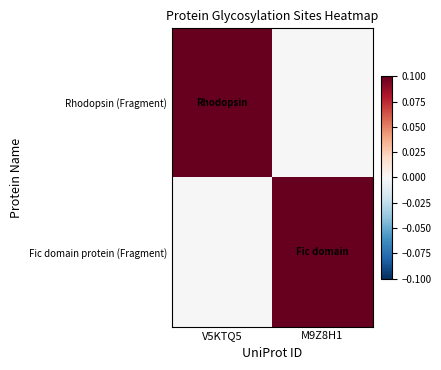

Reading left to right, what are all the values shown in this chart?

Rhodopsin (Fragment): V5KTQ5=0.1	M9Z8H1=0.0
Fic domain protein (Fragment): V5KTQ5=0.0	M9Z8H1=0.1